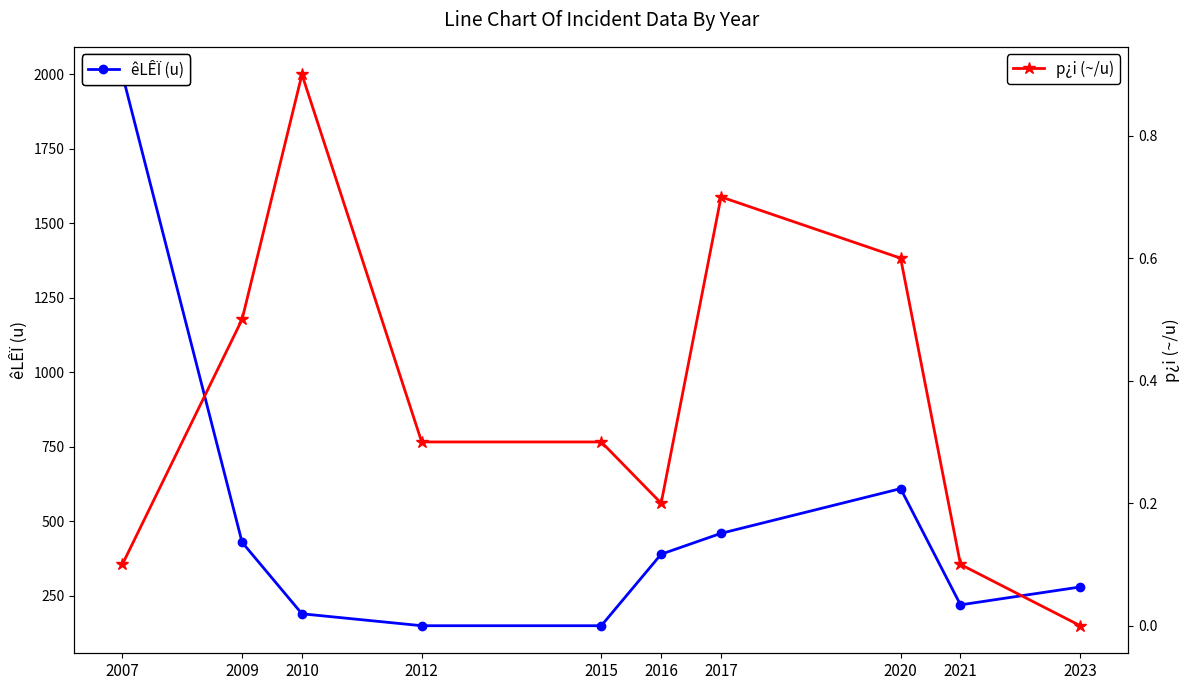

At which category does the chart reach its peak across all series?

2007